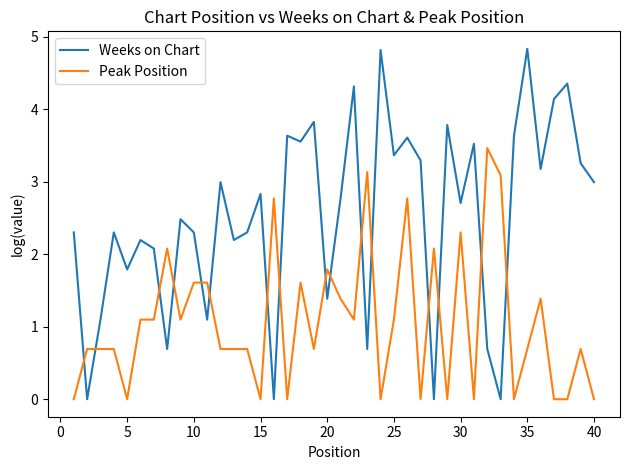

Which series has the largest range (max minus min)?

Weeks on Chart